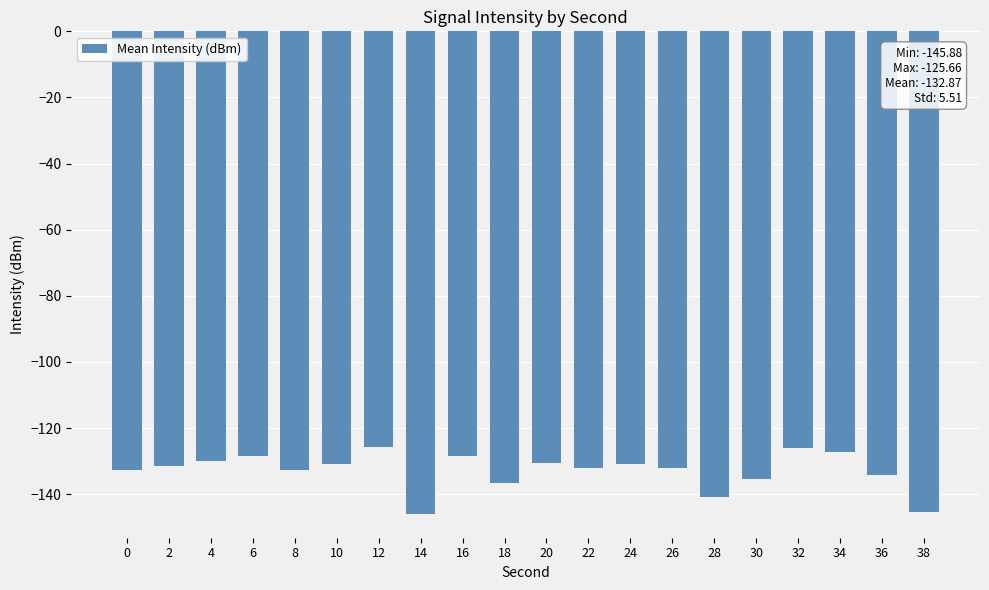

What is the value of the 17th bar from the left?

-125.9